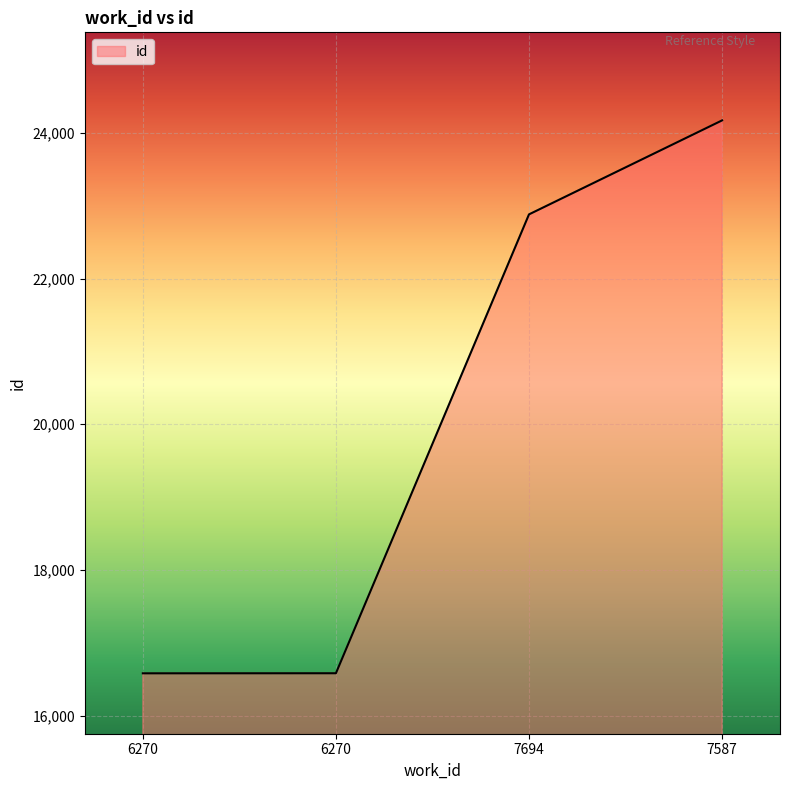

Is it true that the value at 7587 is 10086?

False